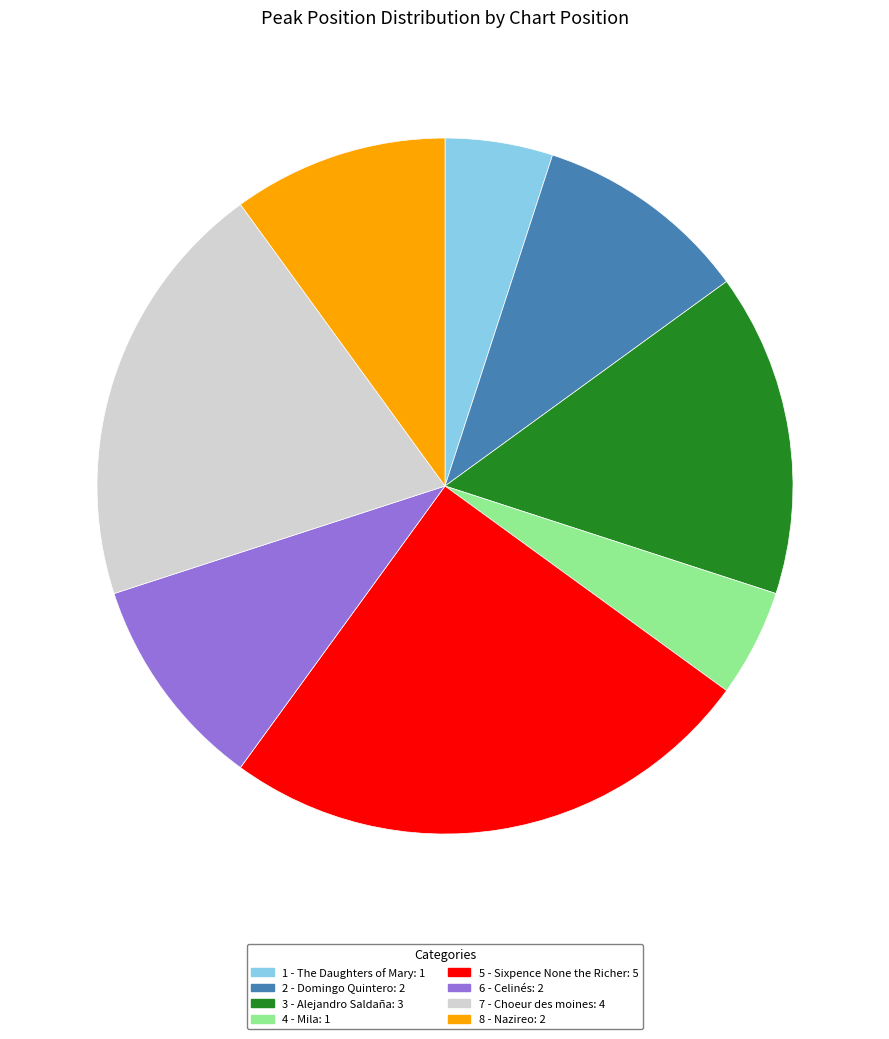

Which slice is the largest?

5 - Sixpence None the Richer